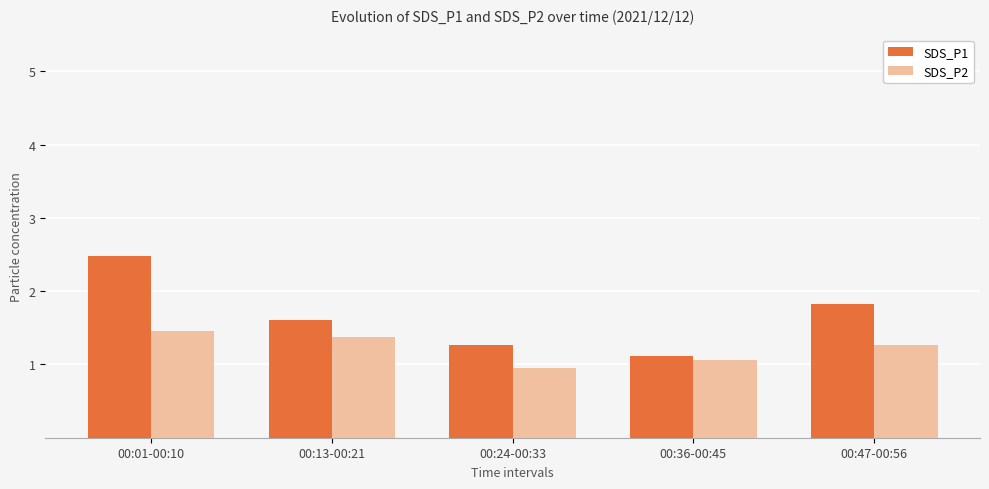

Count the number of data series in this chart.

2